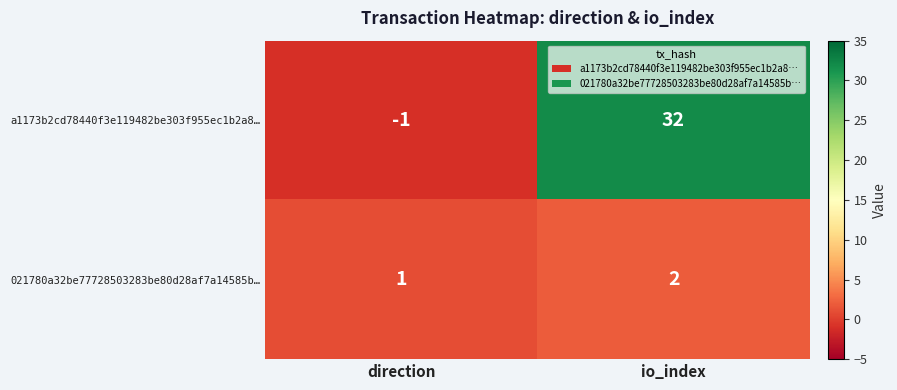

True or false: 021780a32be77728503283be80d28af7a14585b… has a value of 2 at io_index.

True